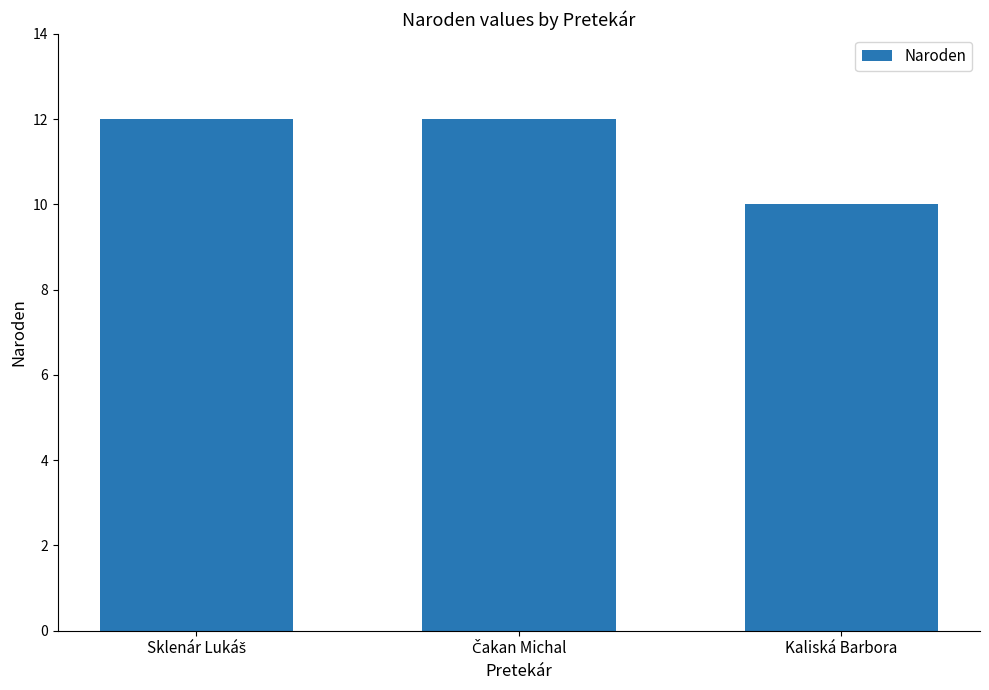

True or false: the data shows 16 at Kaliská Barbora.

False